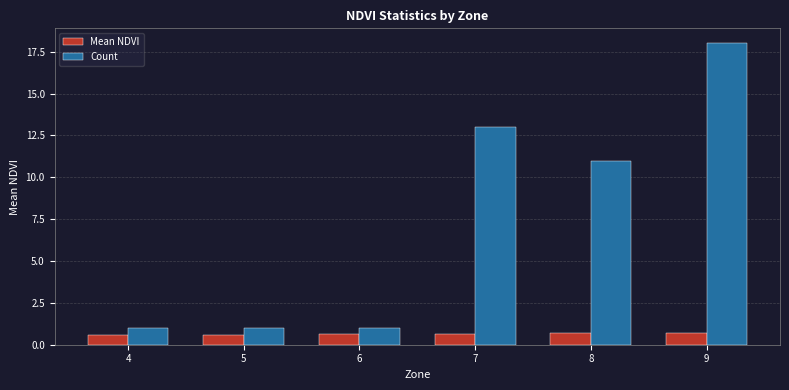

Rank the series at 5 from lowest to highest value.

Mean NDVI, Count